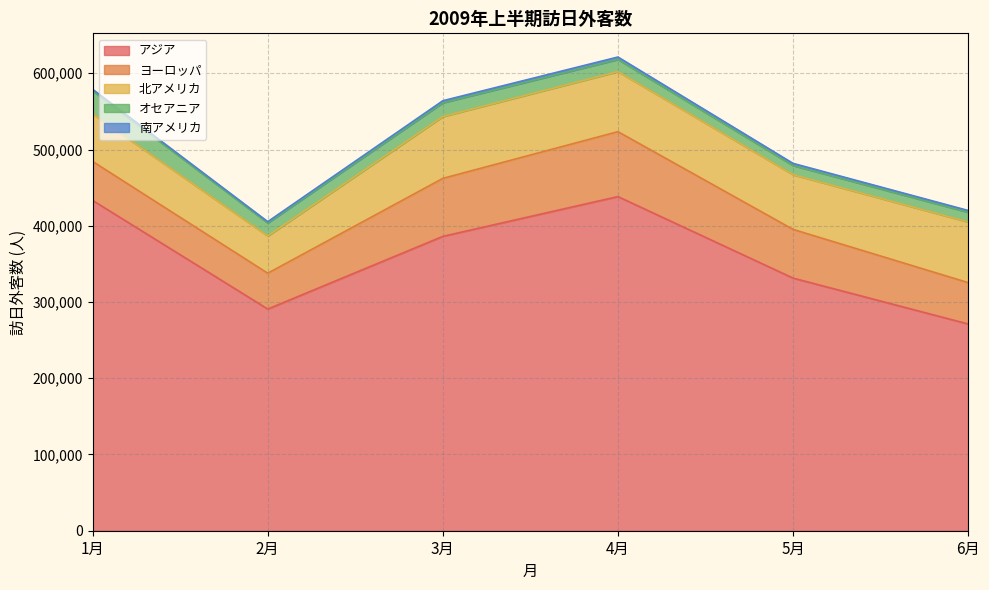

The value of オセアニア at 5月 is 11995. True or false?

True